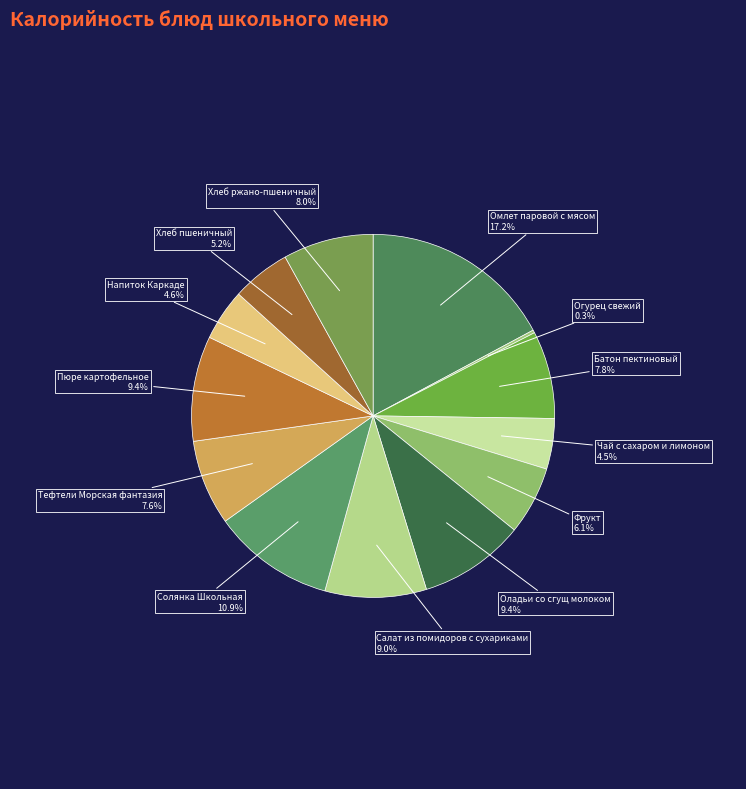

To the nearest percent, what is the average slice percentage?

8%